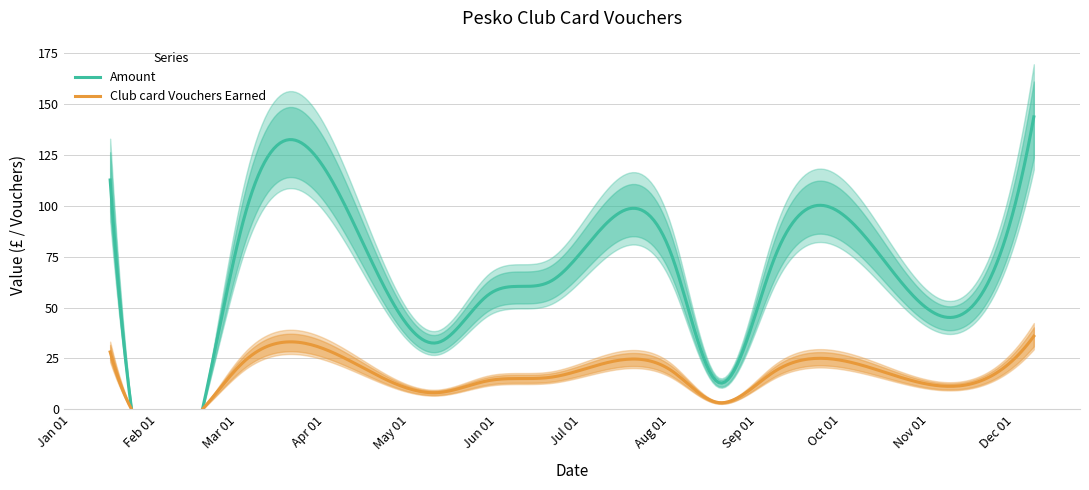

At which label is Amount closest to 78?

2018-08-02